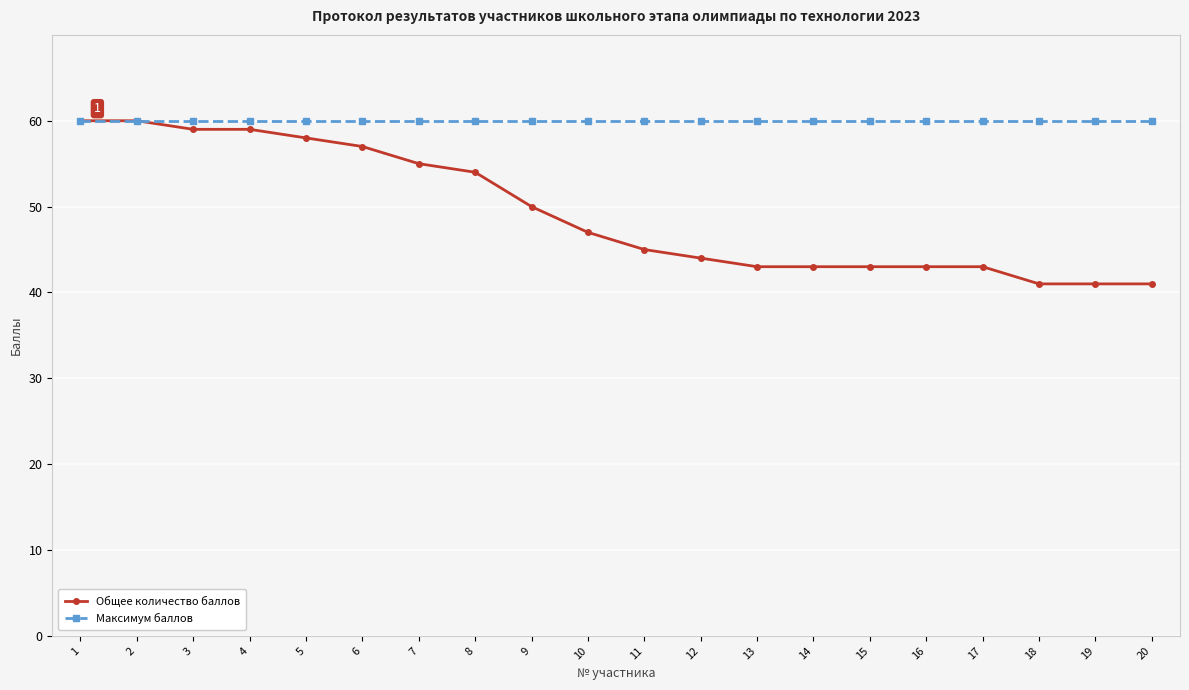

Between 5 and 19, which series saw the biggest shift?

Общее количество баллов